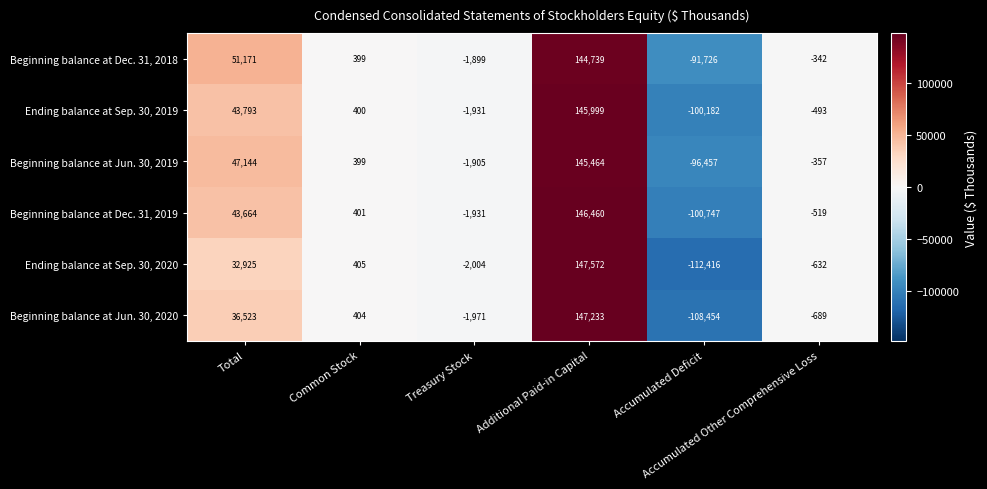

What is the difference between the maximum and minimum values in the Beginning balance at Jun. 30, 2019 series?

241921